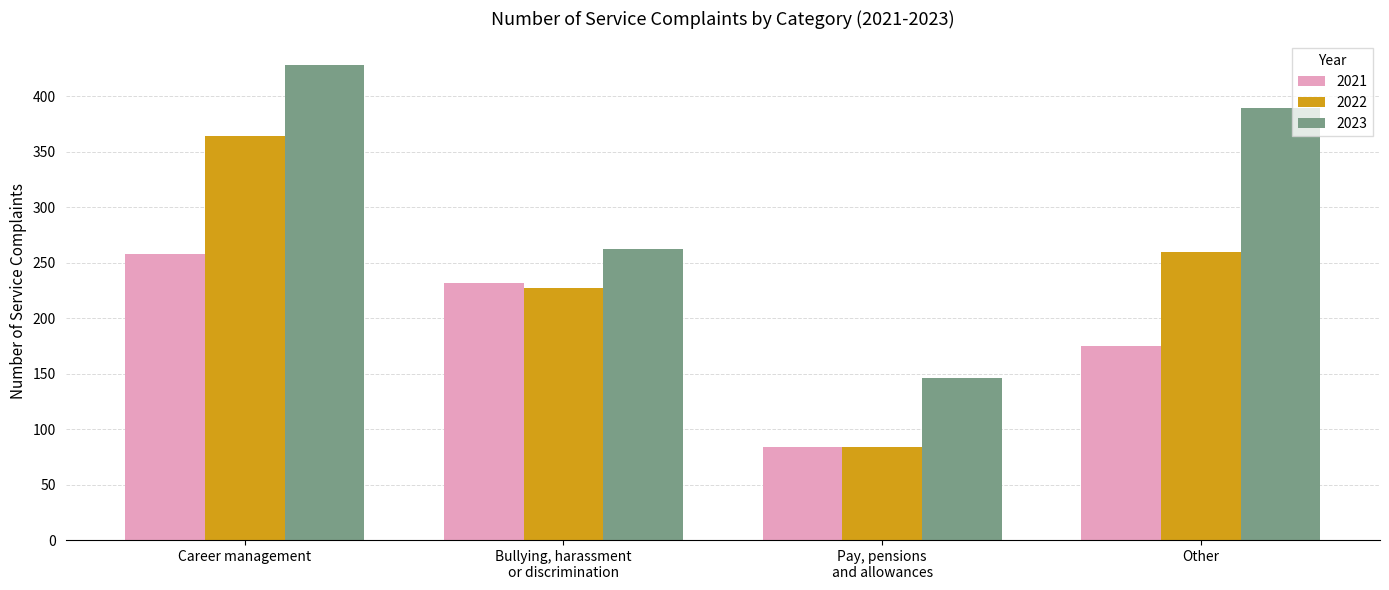

What is the highest value of the 2022 series?

364